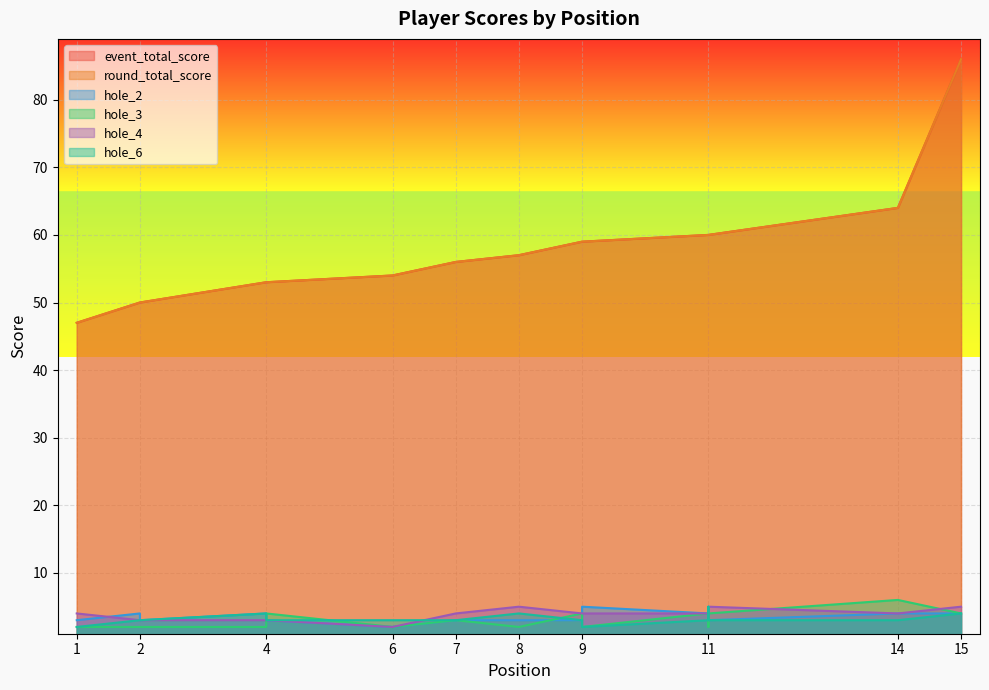

What is the value of the hole_3 point at the 14th from the left?

6